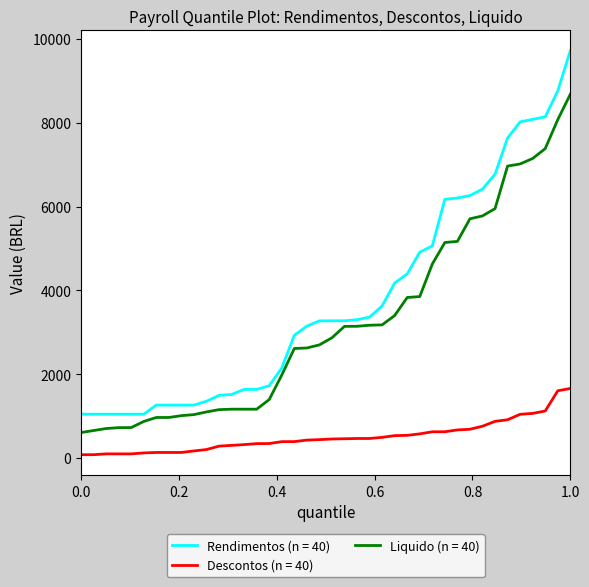

List the series in order of their overall mean, lowest first.

Descontos (n = 40), Liquido (n = 40), Rendimentos (n = 40)